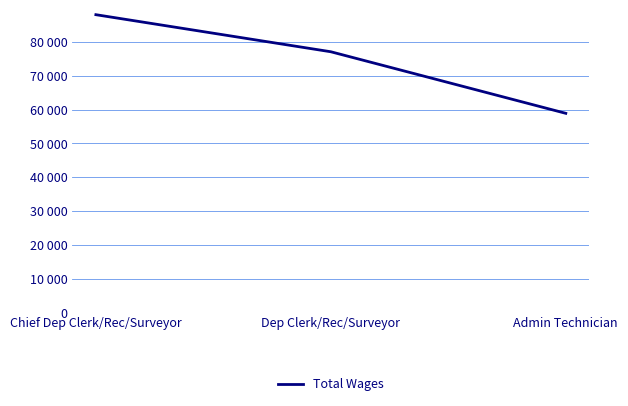

List the labels in order of value, largest first.

Chief Dep Clerk/Rec/Surveyor, Dep Clerk/Rec/Surveyor, Admin Technician